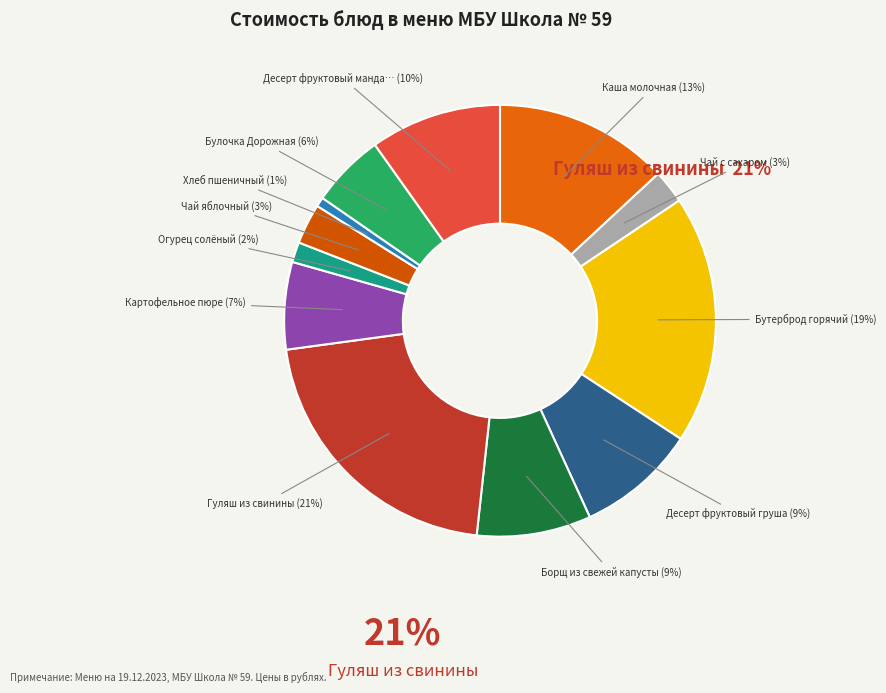

Is there any slice that represents more than half of the pie?

No